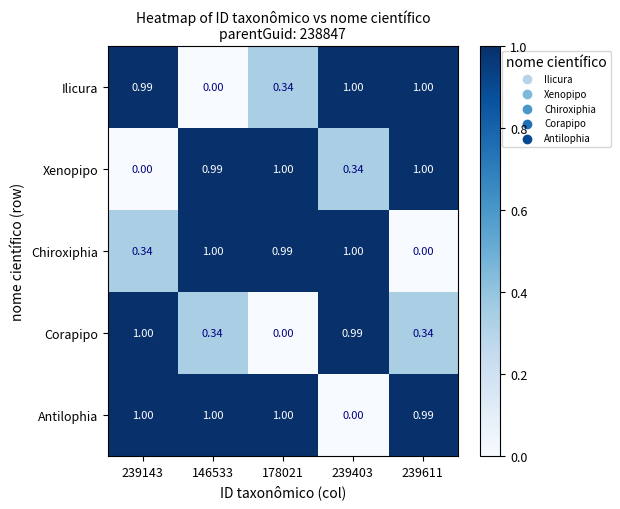

Between 239403 and 239611, which series saw the biggest shift?

Chiroxiphia